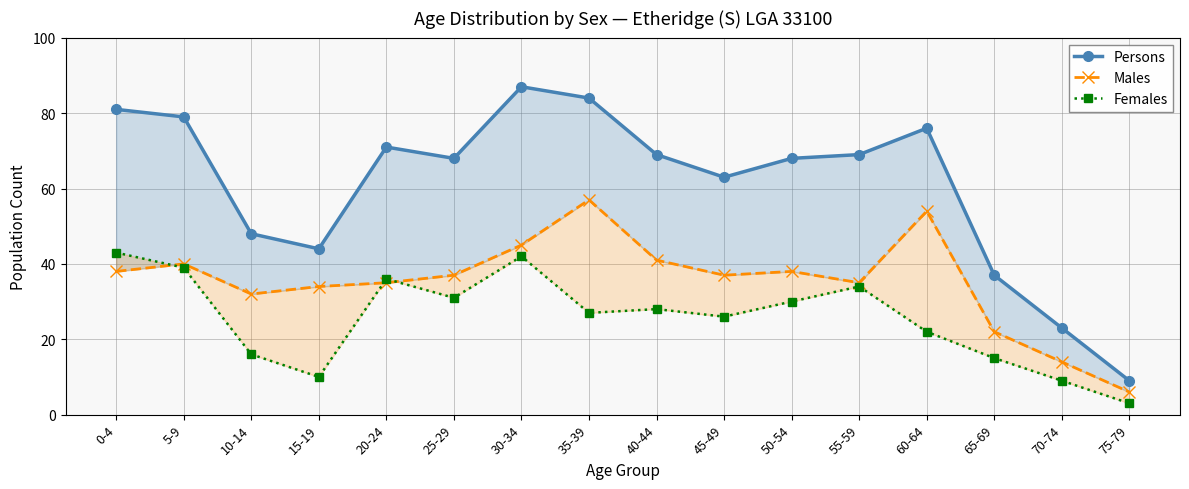

What is the total value across all series at 10-14?

96